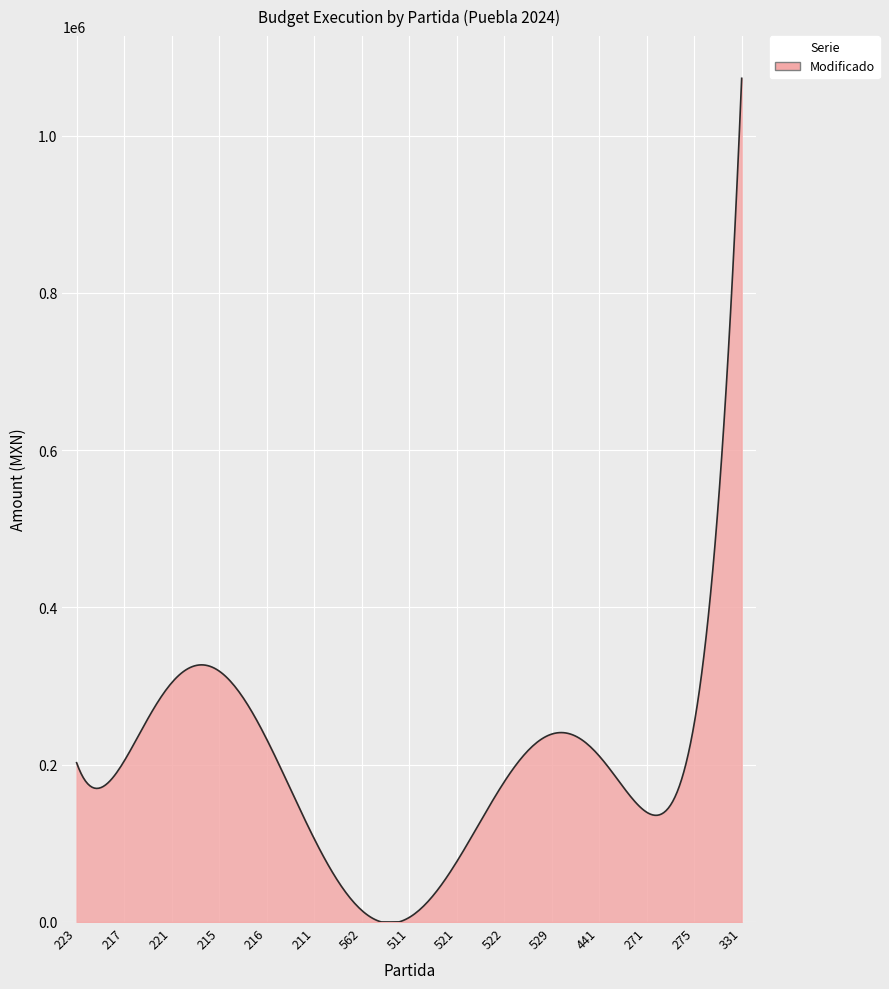

What is the maximum value shown in the chart?

1072756.5